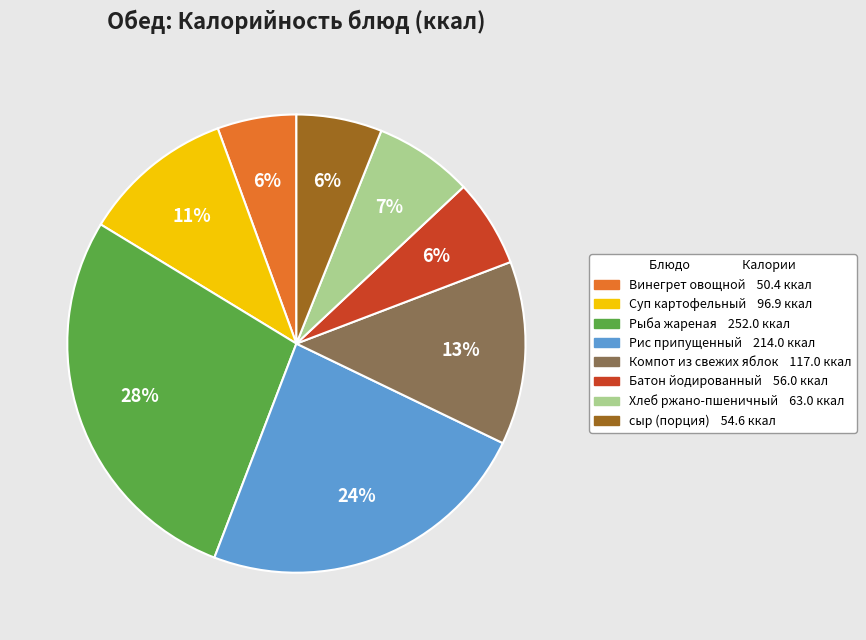

How many slices are in this pie chart?

8